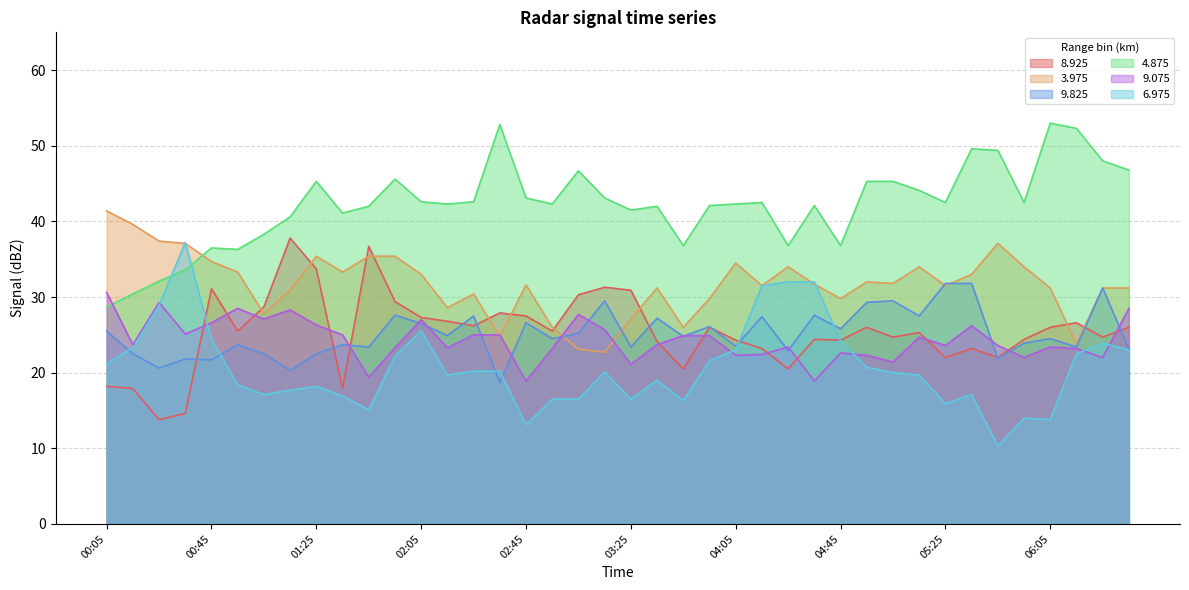

What is the difference between the maximum and second lowest values in the 9.825 series?

11.5